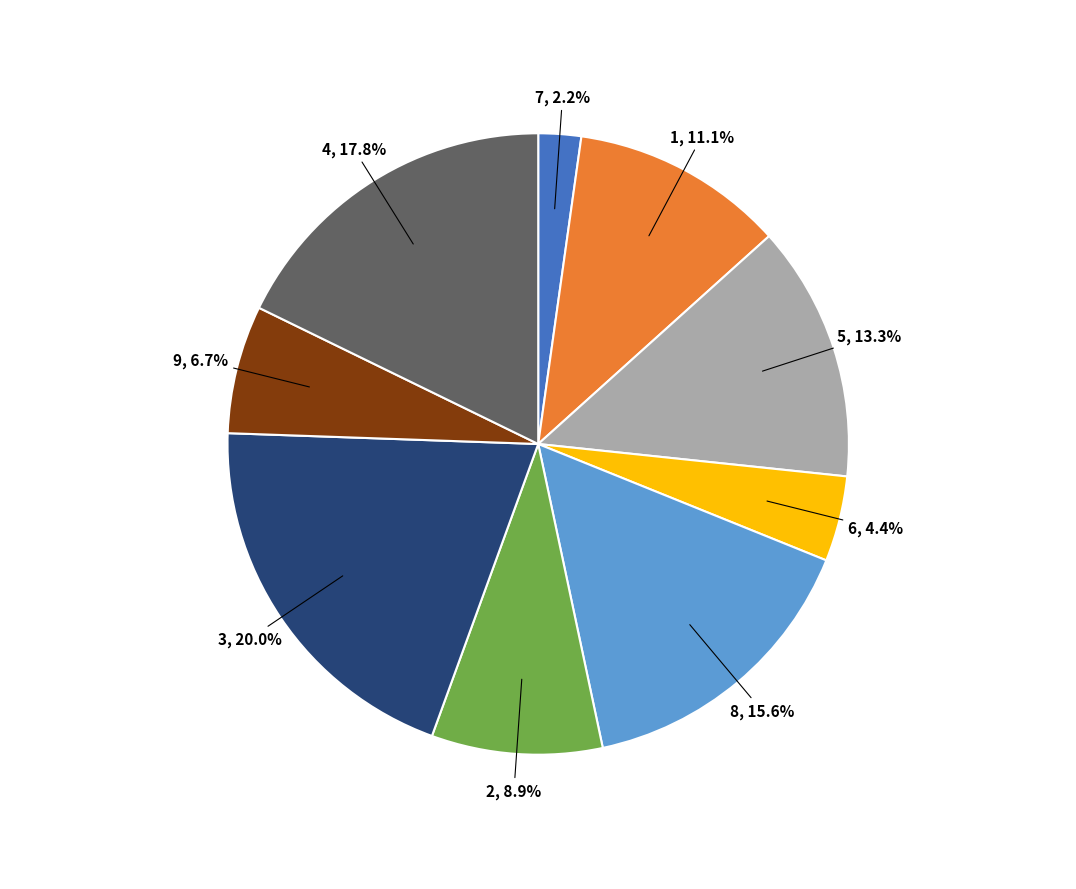

Is the sum of 2 and 5 greater than half?

No